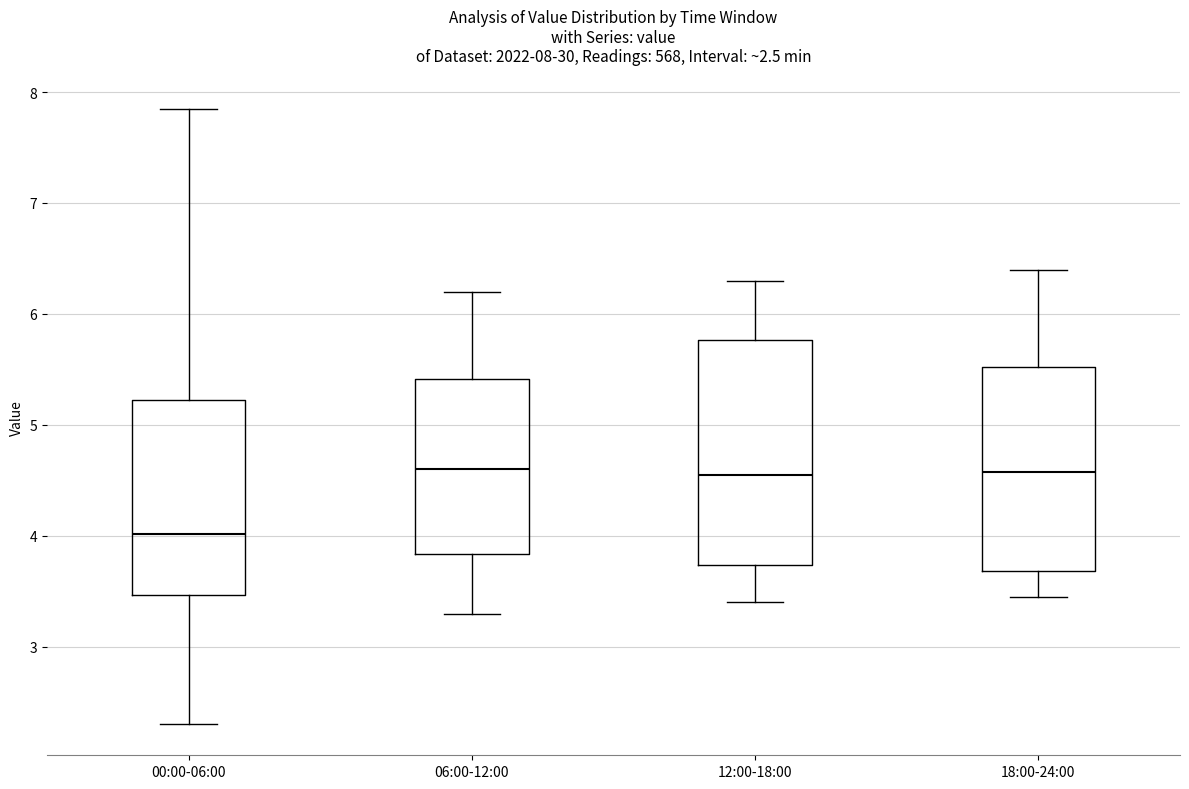

Which box is the tallest, from its lower edge to its upper edge?

12:00-18:00